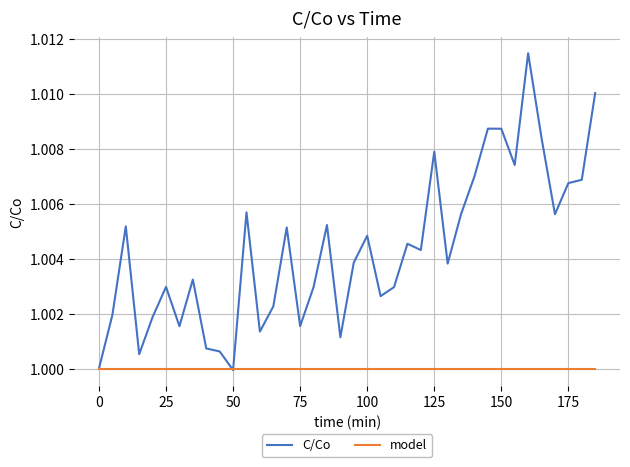

Rank the series by their average value, from lowest to highest.

model, C/Co